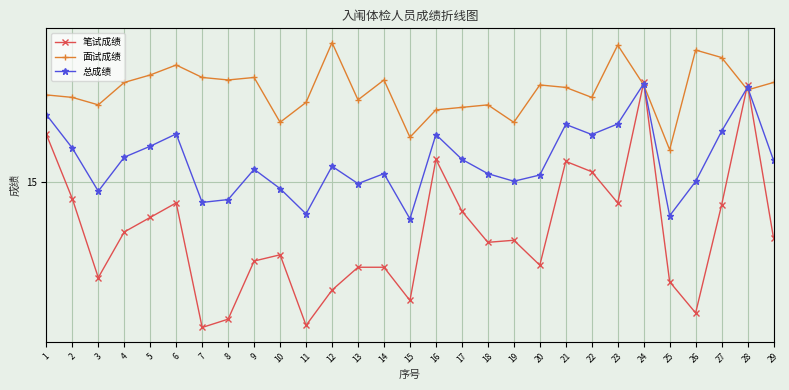

After their last crossing, which series has the higher values: 笔试成绩 or 总成绩?

总成绩